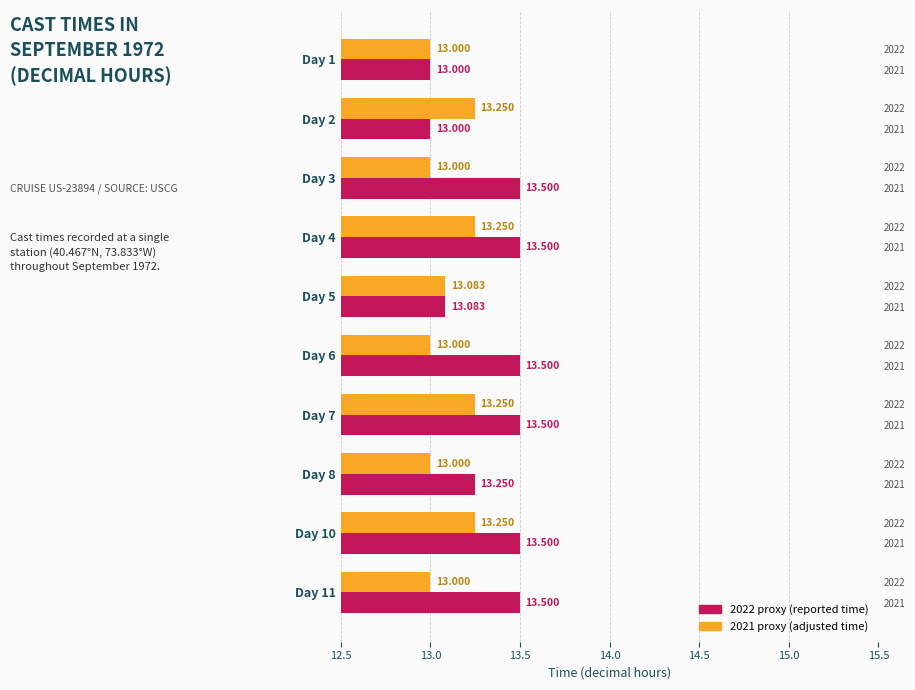

What is the value of the Time (2021 proxy) bar at the 4th from the left?

13.2